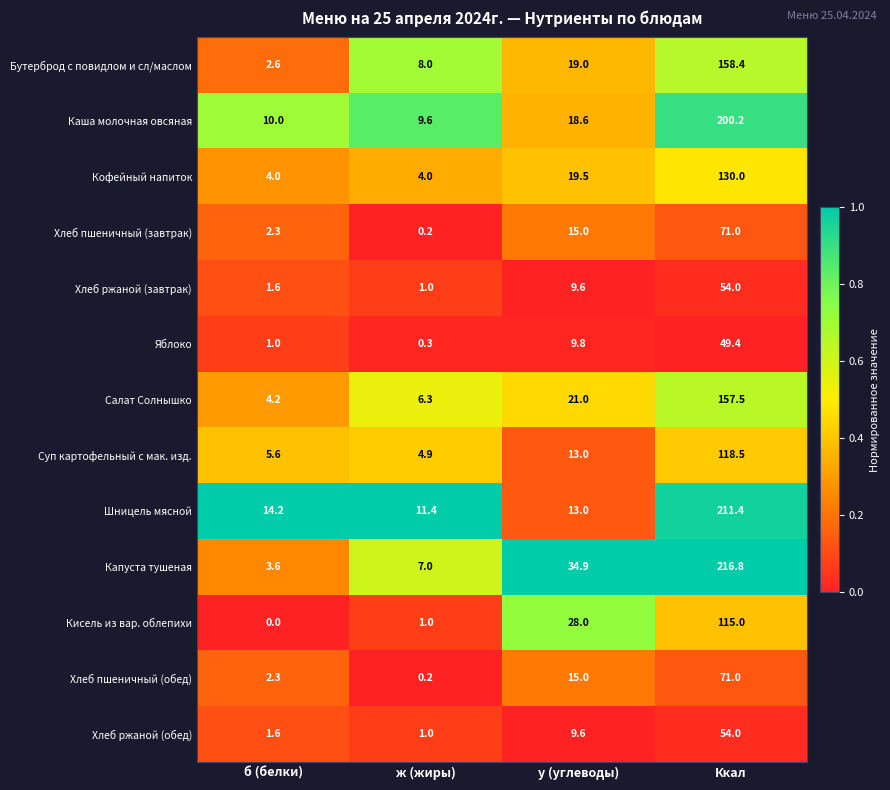

Which series has the largest range (max minus min)?

Капуста тушеная